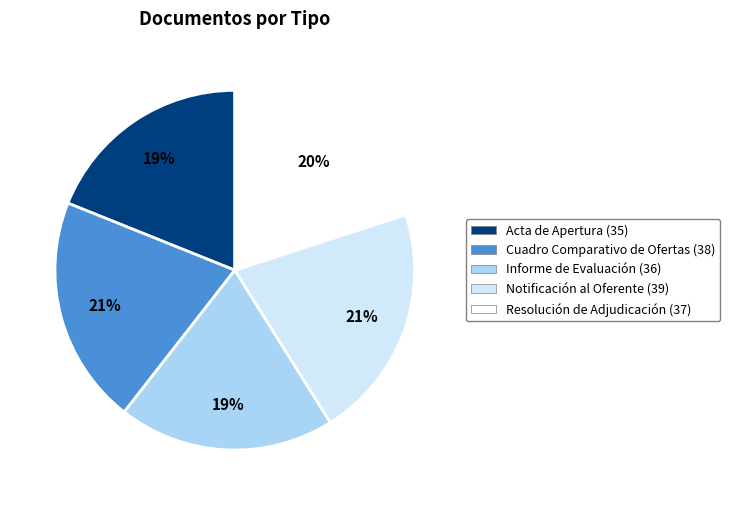

Does Informe de Evaluación represent more than half of the total?

No